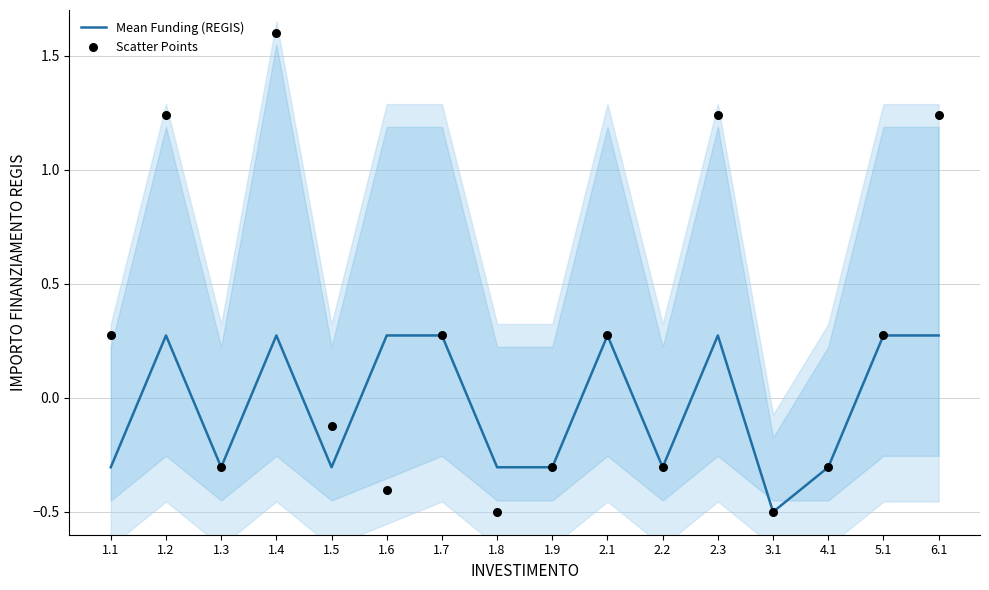

At how many categories does at least one series exceed 1?

4